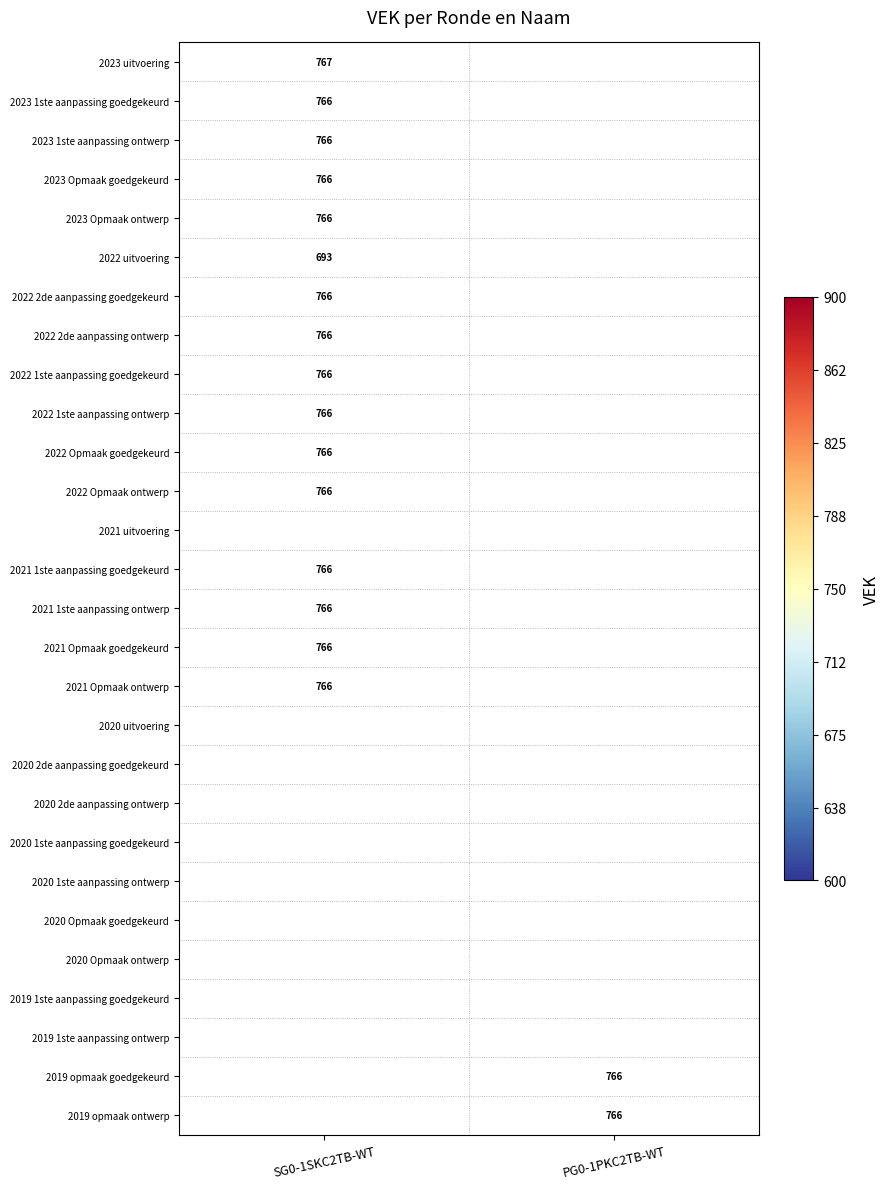

The value of 2020 1ste aanpassing ontwerp at PG0-1PKC2TB-WT is 266. True or false?

False